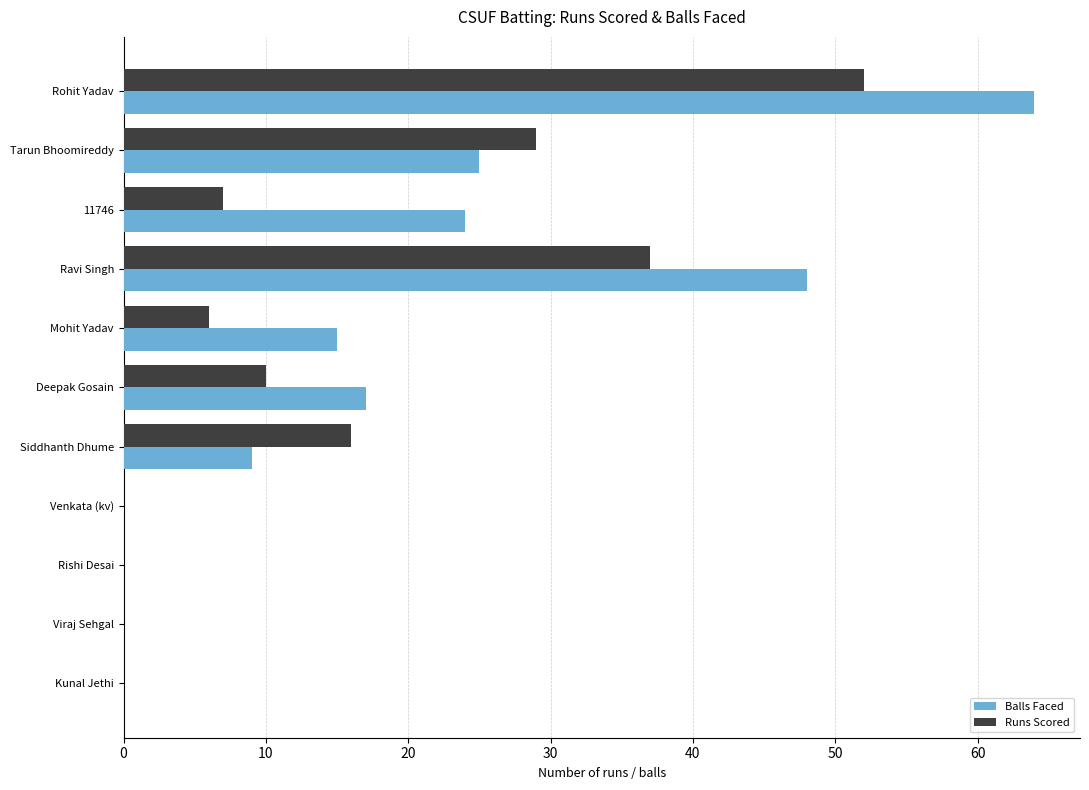

At which category is the sum across all series the highest?

Rohit Yadav